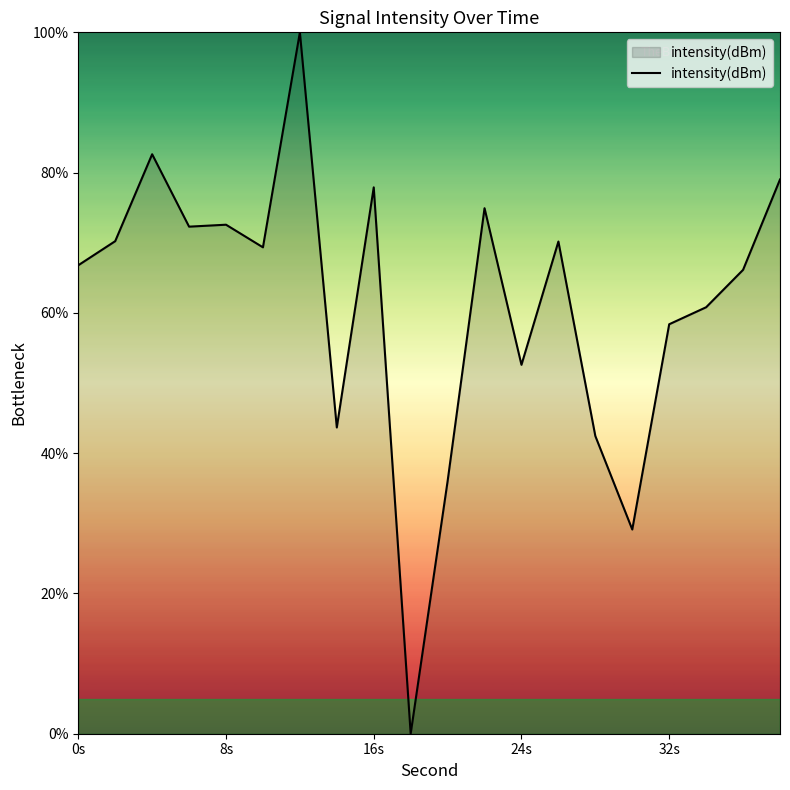

What is the difference between the second highest and minimum values?

82.6